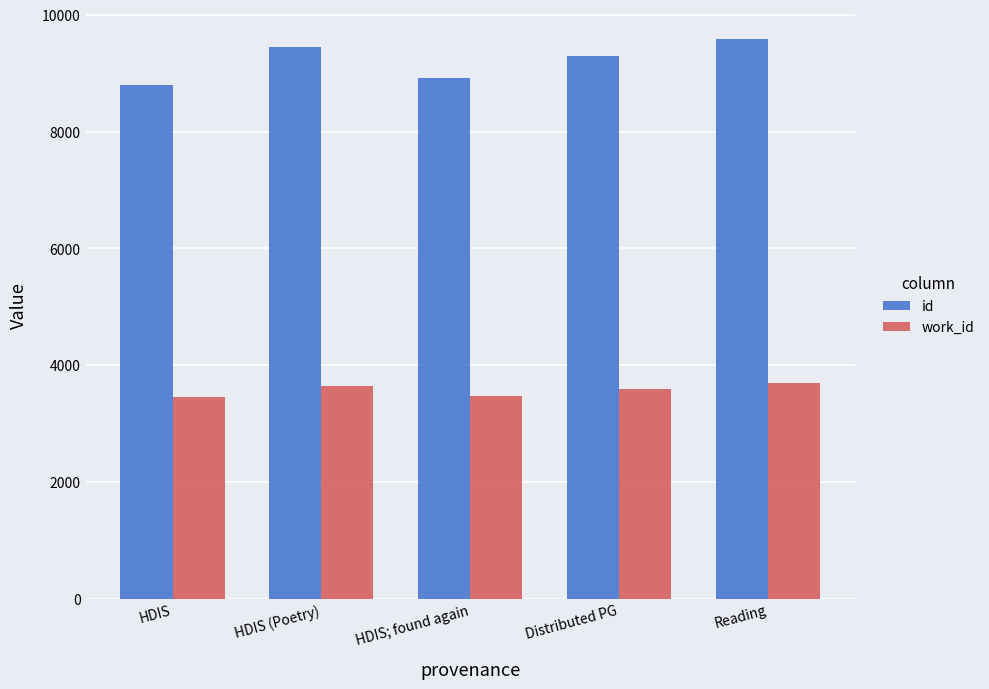

At which category is the sum across all series the highest?

Reading